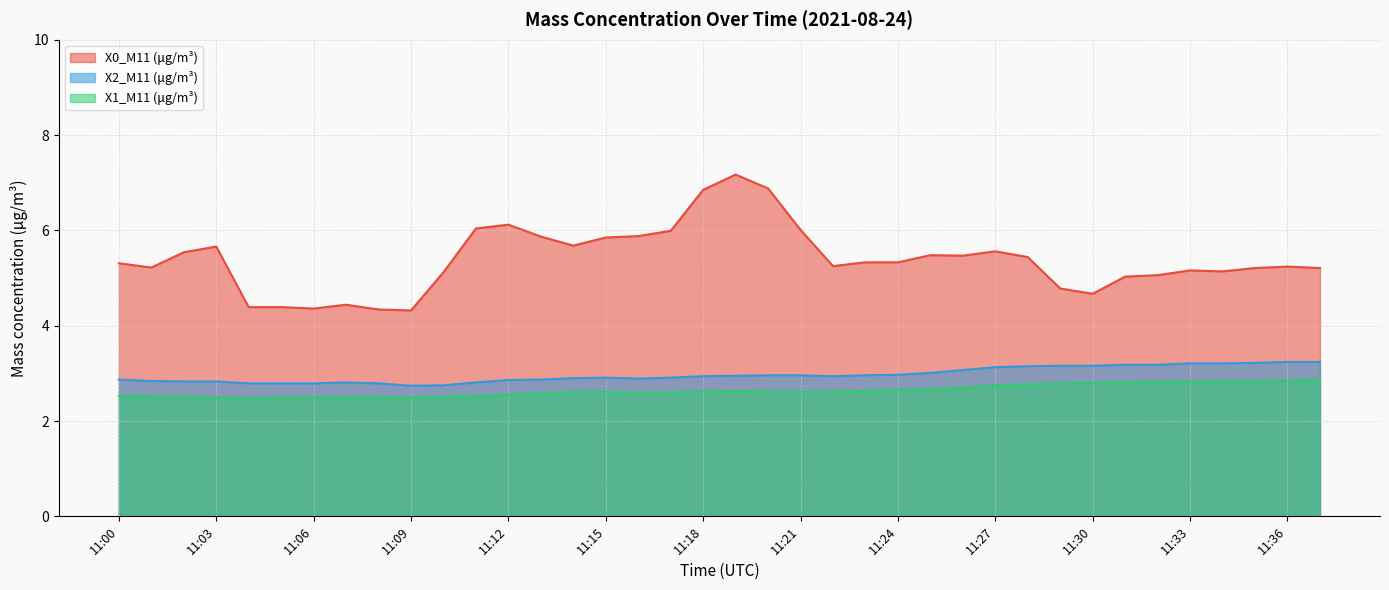

Rank the categories by X1_M11 (μg/m³) value from highest to lowest.

11:37, 11:36, 11:34, 11:35, 11:32, 11:33, 11:31, 11:30, 11:29, 11:28, 11:27, 11:26, 11:25, 11:24, 11:19, 11:23, 11:18, 11:20, 11:22, 11:14, 11:15, 11:21, 11:17, 11:16, 11:13, 11:12, 11:00, 11:01, 11:11, 11:02, 11:10, 11:06, 11:07, 11:08, 11:09, 11:03, 11:05, 11:04